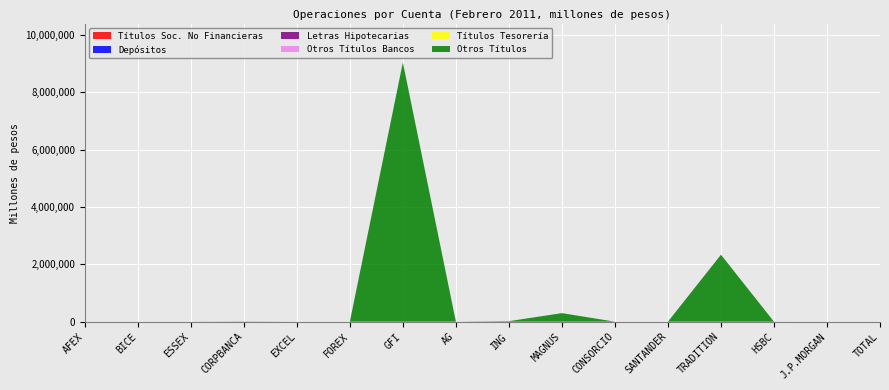

Reading left to right, extract all data points from this chart.

Títulos Soc. No Financieras: 0.0	0.0	0.0	1954.4	0.0	0.0	0.0	0.0	0.0	0.0	0.0	0.0	0.0	0.0	0.0	0.0
Depósitos: 0.0	0.0	0.0	2481.9	0.0	0.0	0.0	0.0	0.0	0.0	0.0	0.0	0.0	0.0	0.0	0.0
Letras Hipotecarias: 0.0	0.0	0.0	0.0	0.0	0.0	0.0	0.0	0.0	0.0	0.0	0.0	0.0	0.0	0.0	0.0
Otros Títulos Bancos: 0.0	0.0	0.0	1289.4	0.0	0.0	0.0	0.0	0.0	0.0	0.0	0.0	0.0	0.0	0.0	0.0
Títulos Tesorería: 0.0	0.0	0.0	0.0	0.0	0.0	0.0	0.0	0.0	0.0	0.0	0.0	0.0	0.0	0.0	0.0
Otros Títulos: 0.0	0.0	0.0	109.6	0.0	0.0	9039199.6	0.0	17139.9	297720.1	0.0	0.0	2335208.2	414.7	0.0	0.0